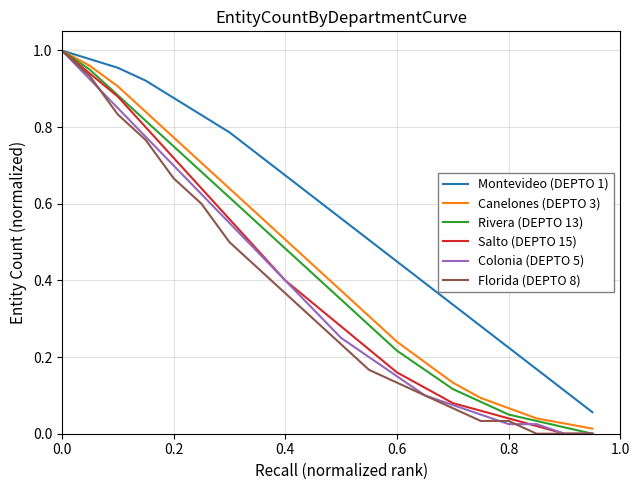

Which series has the largest total across all categories?

Montevideo (DEPTO 1)